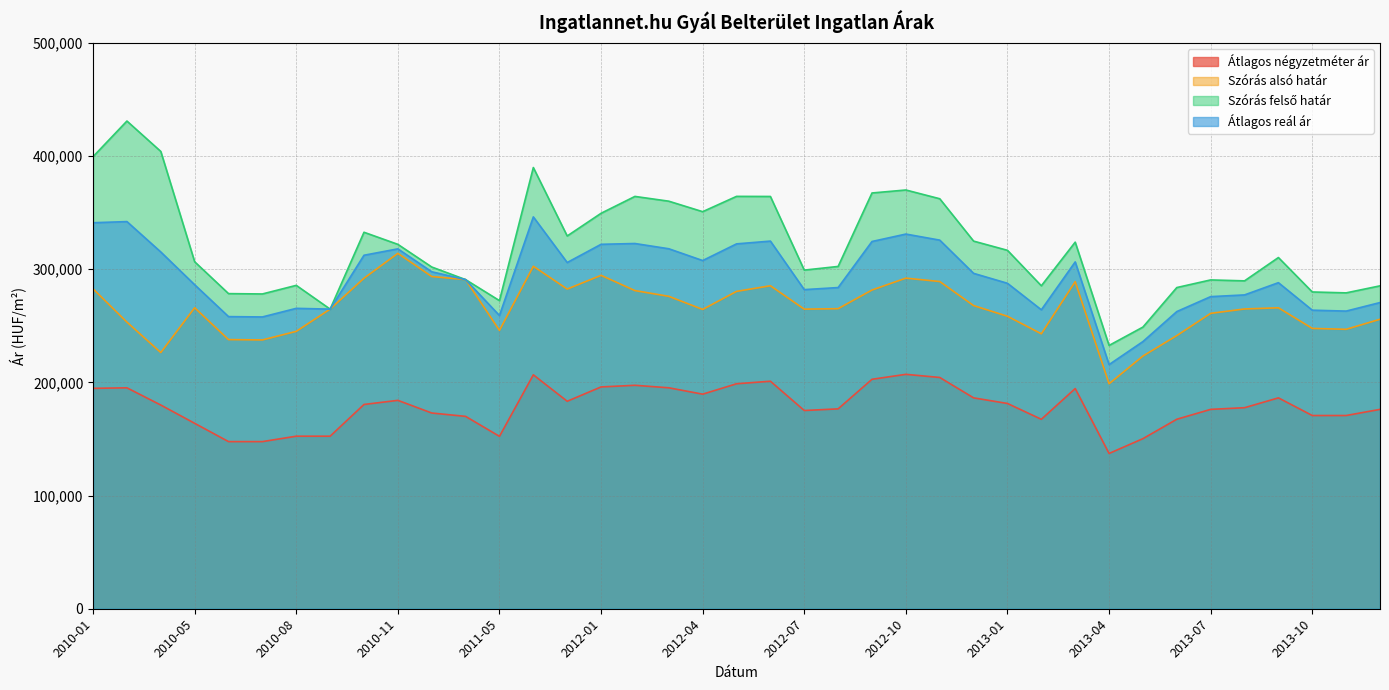

In Átlagos négyzetméter ár, how many points are lower than both neighbors (excluding endpoints)?

6